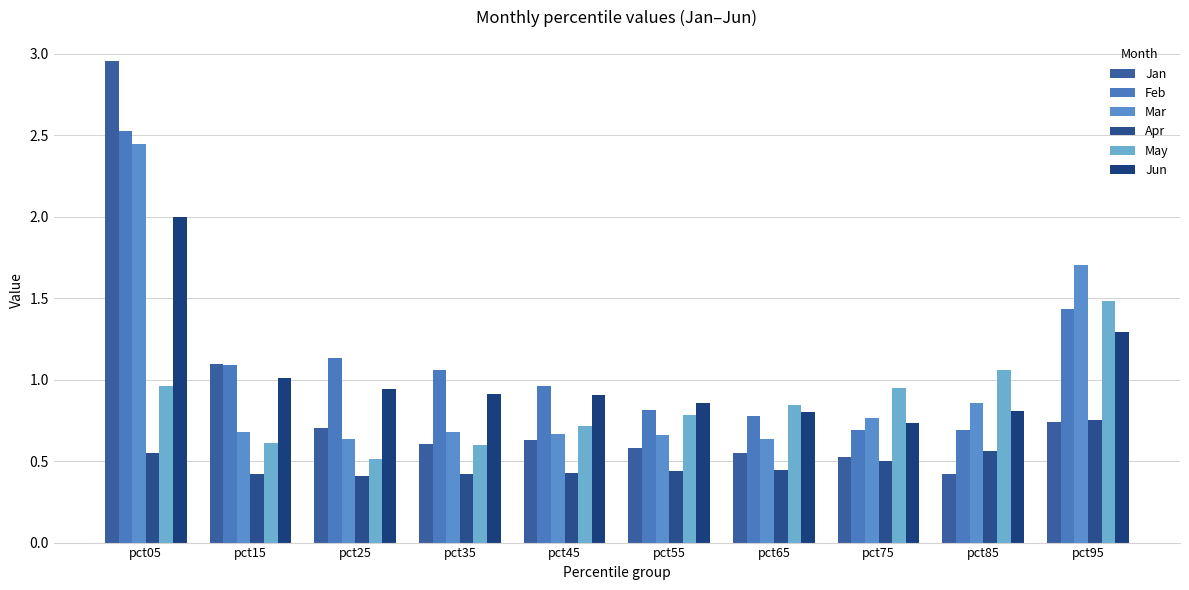

What is the lowest value of the May series?

0.5